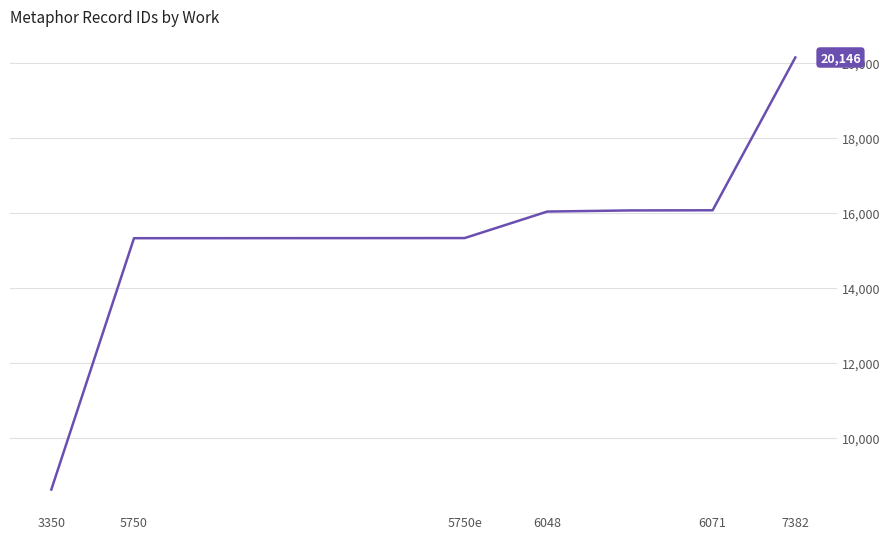

What is the minimum value shown in the chart?

8623